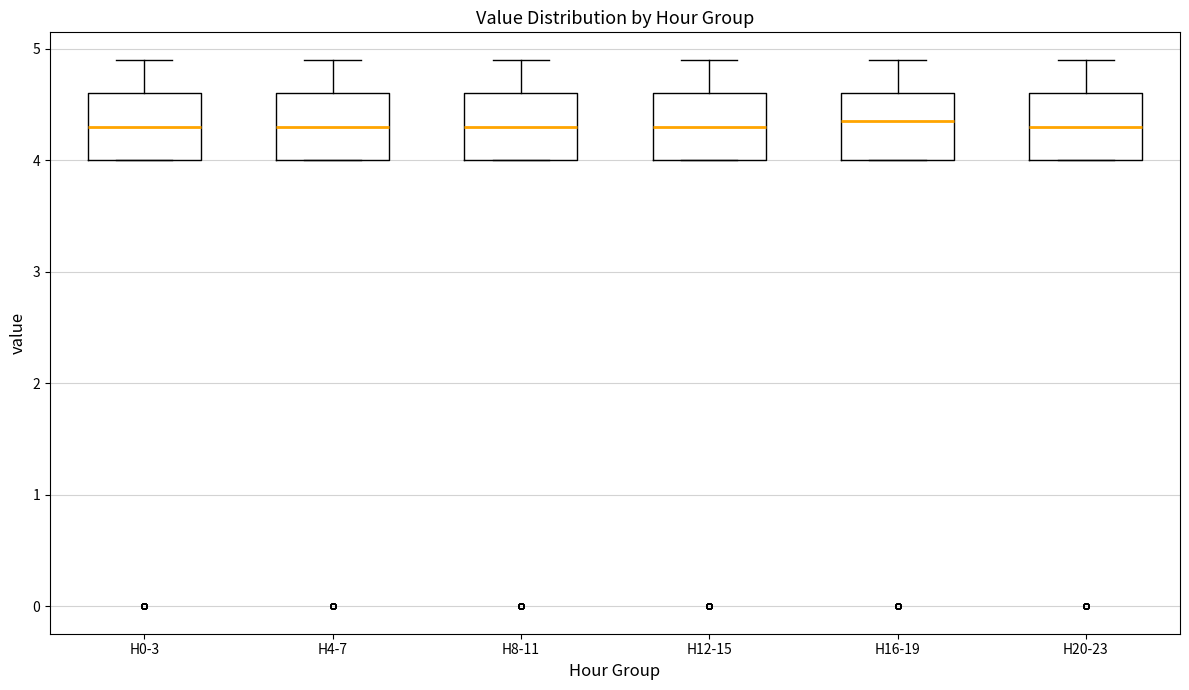

Reading left to right, transcribe this box plot: for each box, give where its median line is, the range the box spans, and where its two whiskers end, as read against the y-axis. The values are not printed on the chart, so give them approximately, as read against the axis.

H0-3: median 4.3, box 4.0 to 4.6, whiskers 4.0 to 4.9
H4-7: median 4.3, box 4.0 to 4.6, whiskers 4.0 to 4.9
H8-11: median 4.3, box 4.0 to 4.6, whiskers 4.0 to 4.9
H12-15: median 4.3, box 4.0 to 4.6, whiskers 4.0 to 4.9
H16-19: median 4.4, box 4.0 to 4.6, whiskers 4.0 to 4.9
H20-23: median 4.3, box 4.0 to 4.6, whiskers 4.0 to 4.9